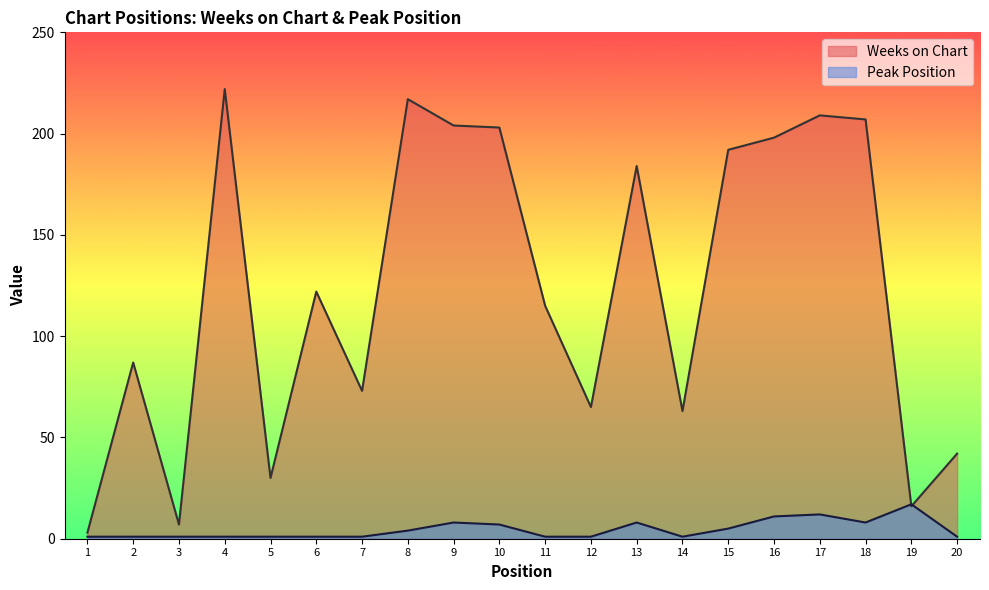

Rank the categories by Weeks on Chart value from highest to lowest.

4, 8, 17, 18, 9, 10, 16, 15, 13, 6, 11, 2, 7, 12, 14, 20, 5, 19, 3, 1